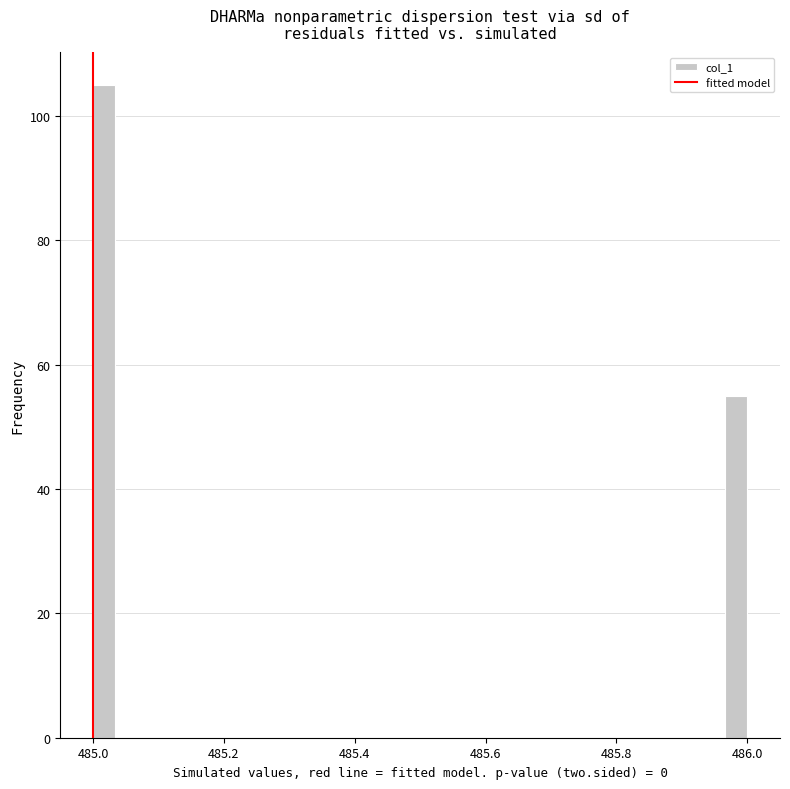

Read against the x-axis, roughly where is the centre of the tallest bar?

485.02